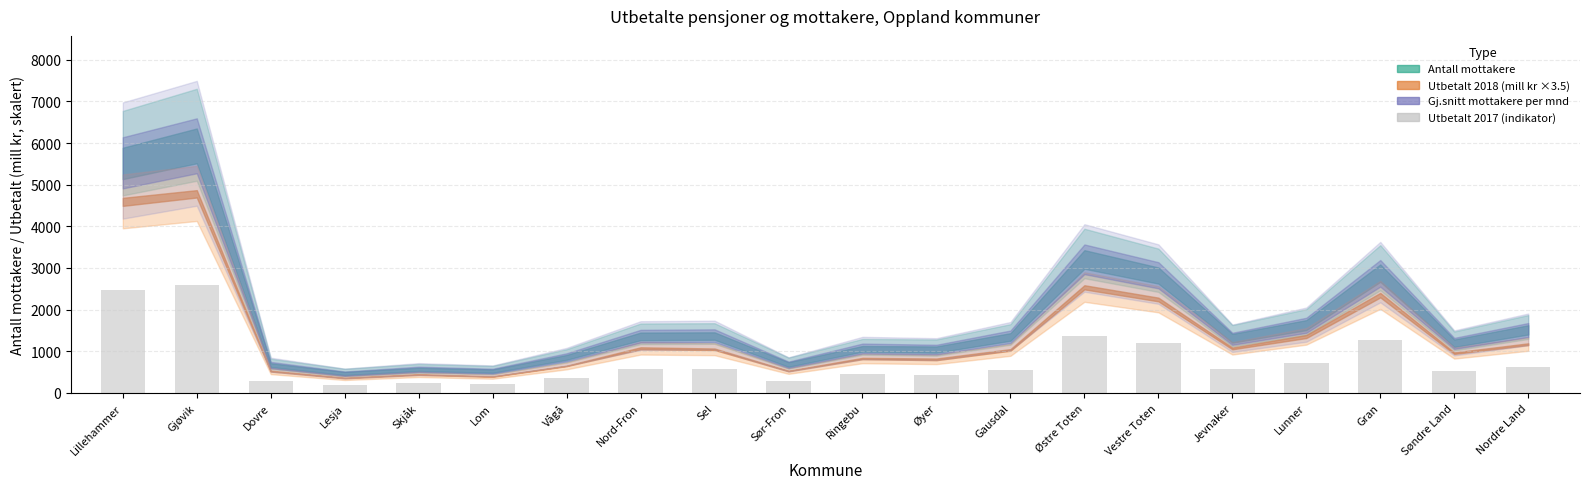

Is it true that the value at Vågå is 354.8?

True